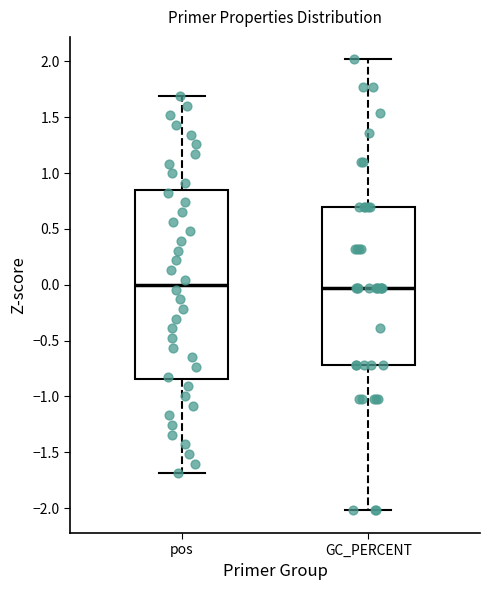

Which box is the tallest, from its lower edge to its upper edge?

pos